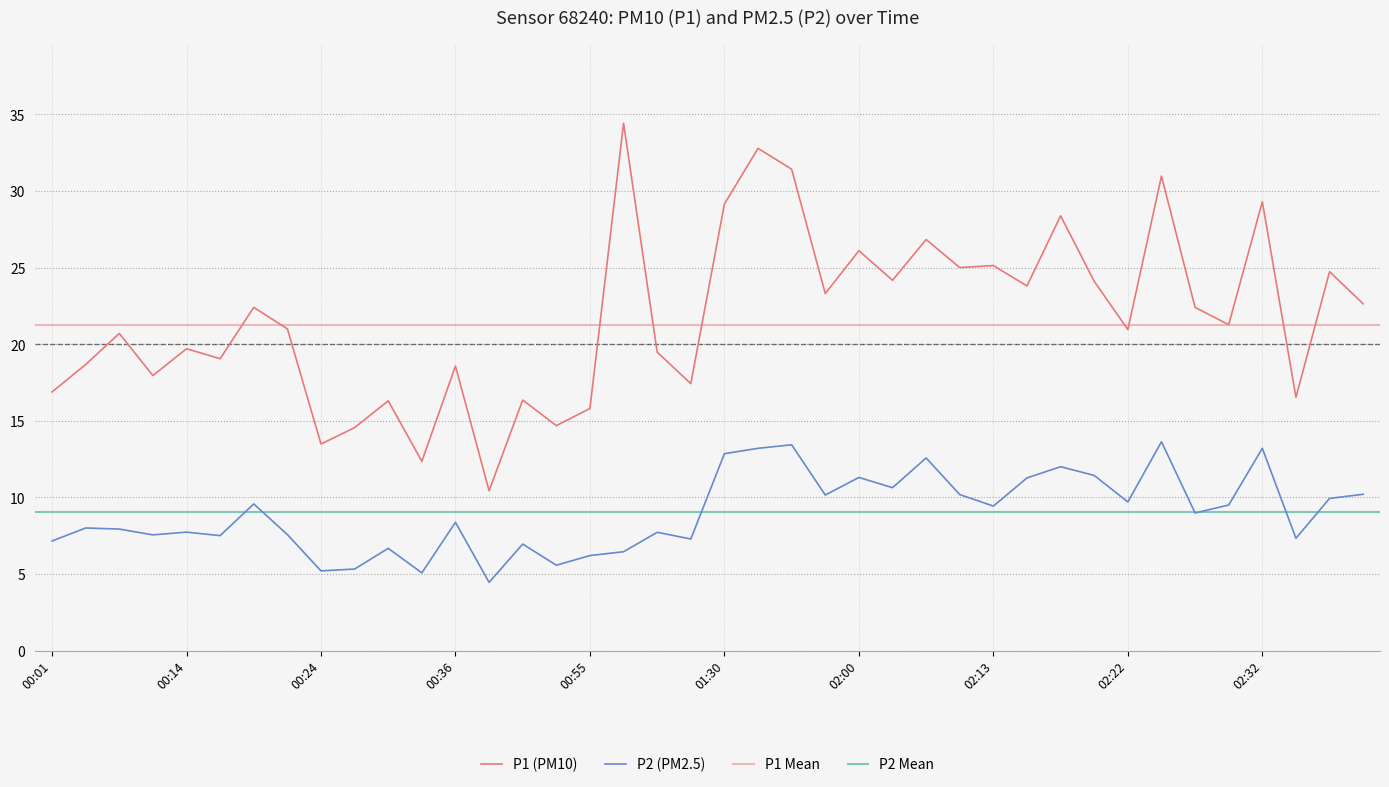

True or false: P1 and P2 intersect in this chart.

False